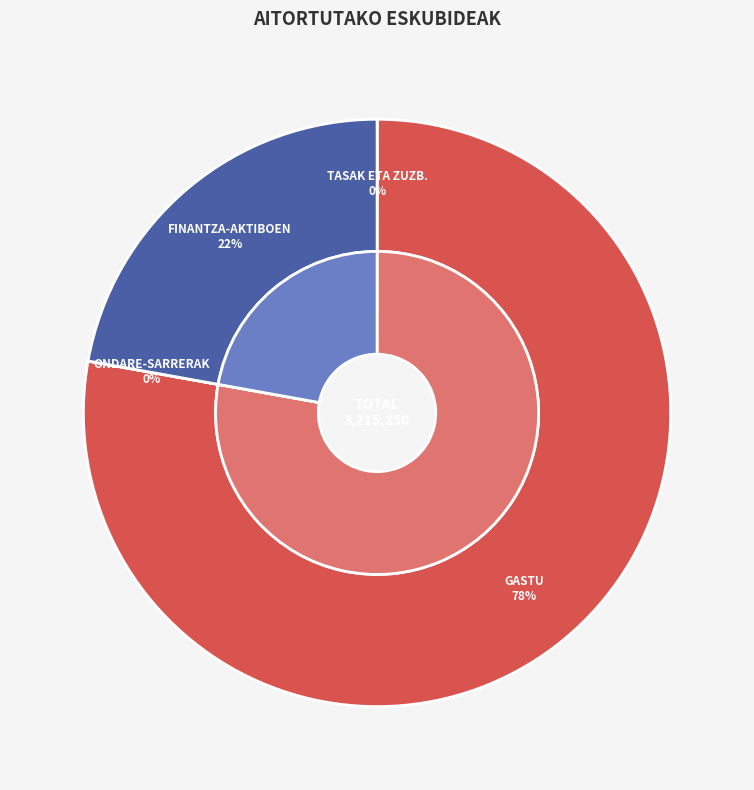

What percentage is NOT represented by ONDARE-SARRERAK?

100.0%